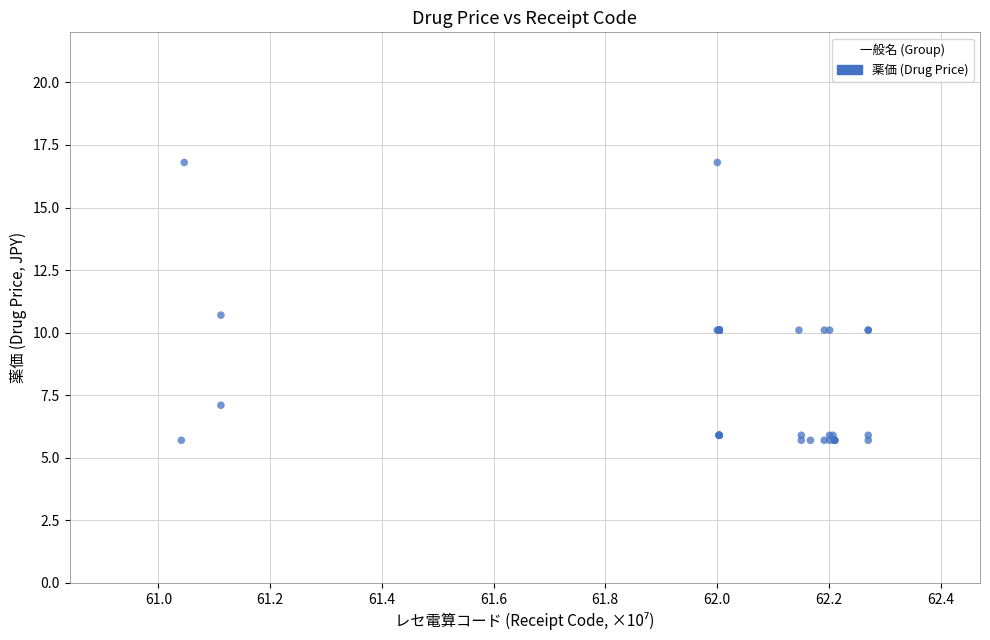

What Y value in the scatter plot is closest to 11?

10.7